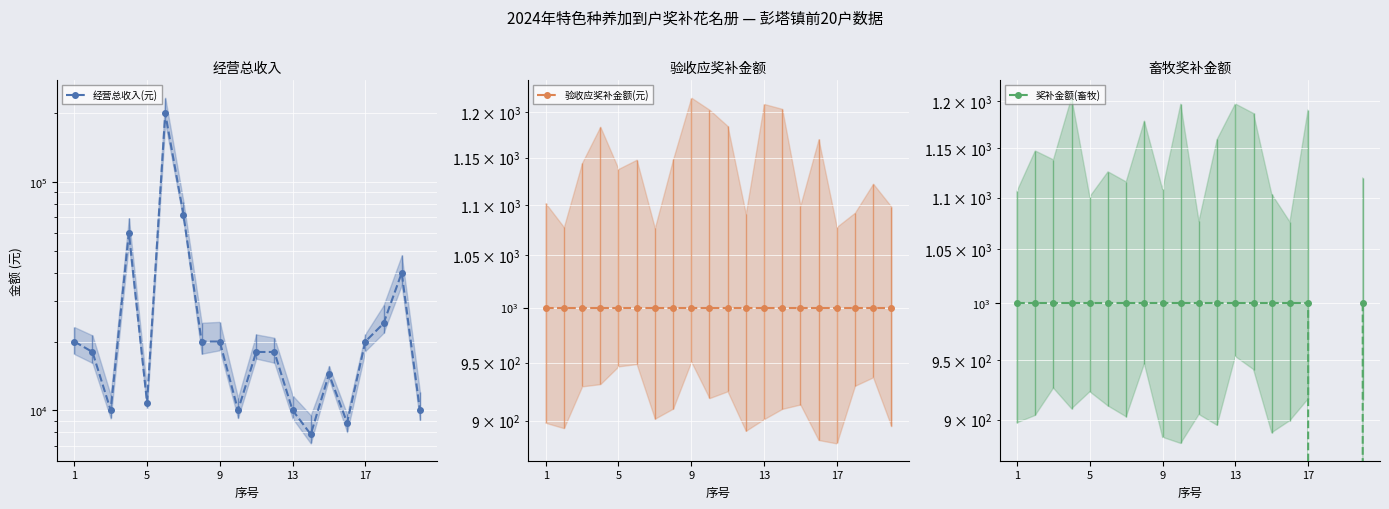

Between 1 and 9, which is larger?

1